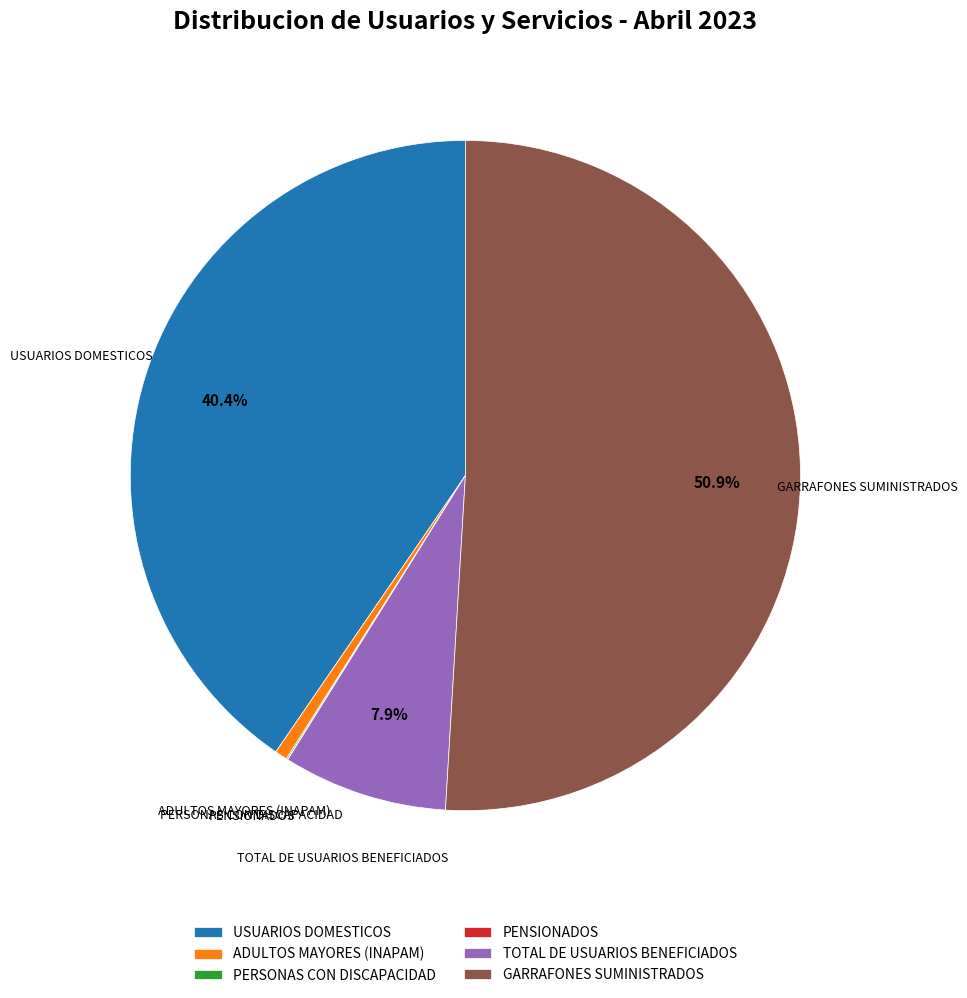

To the nearest percent, what percentage of the pie is USUARIOS DOMESTICOS?

40%